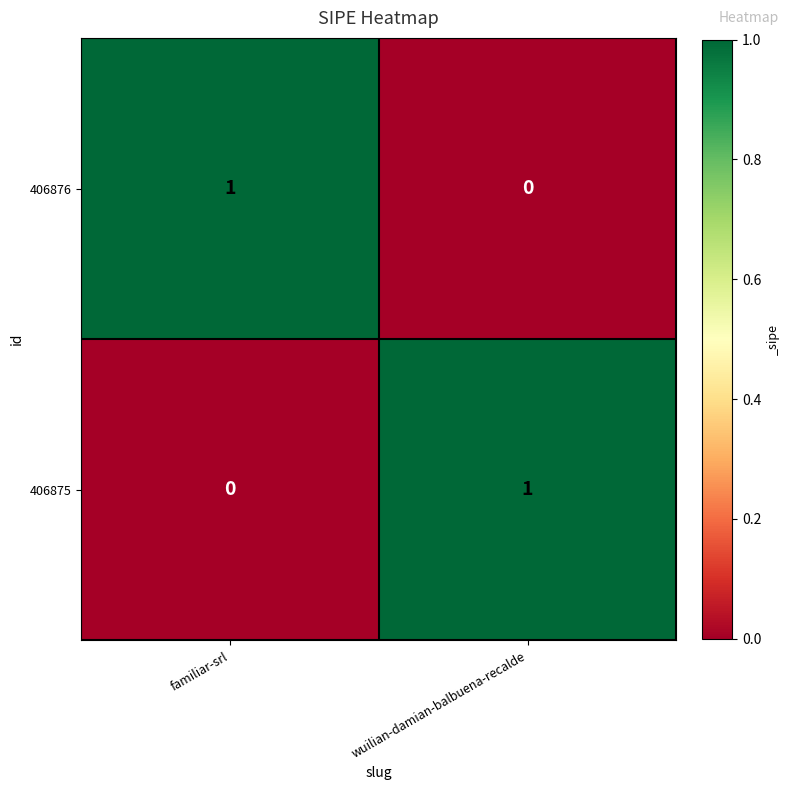

At which label is 406876 closest to 0?

wuilian-damian-balbuena-recalde